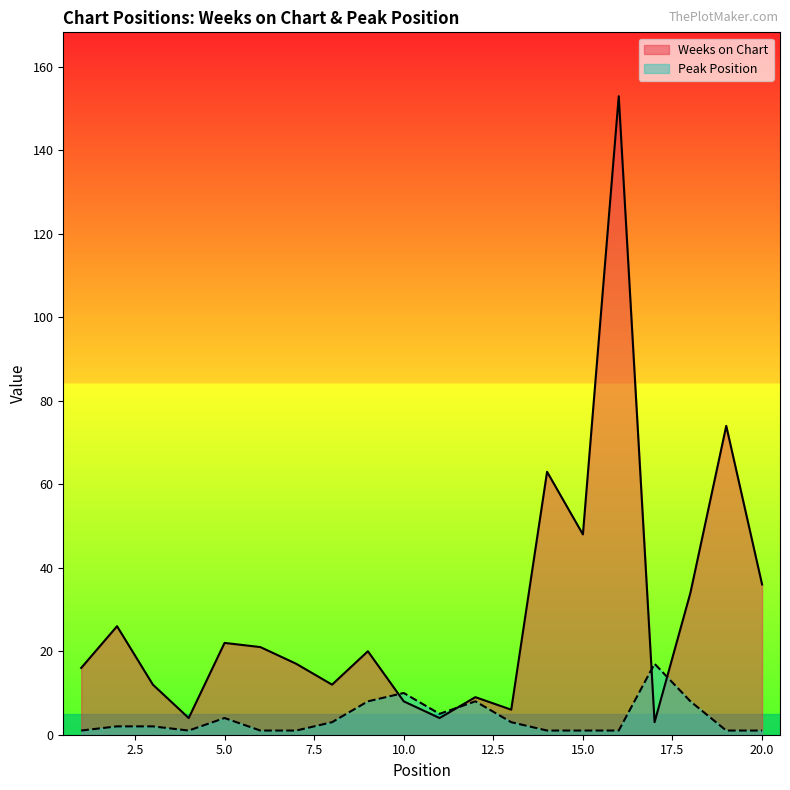

The Weeks on Chart series shows 5 at 1. True or false?

False